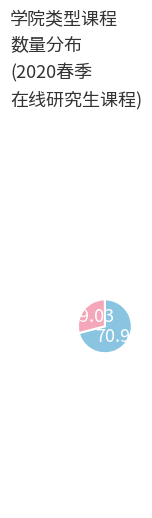

Is there any slice that represents more than half of the pie?

Yes